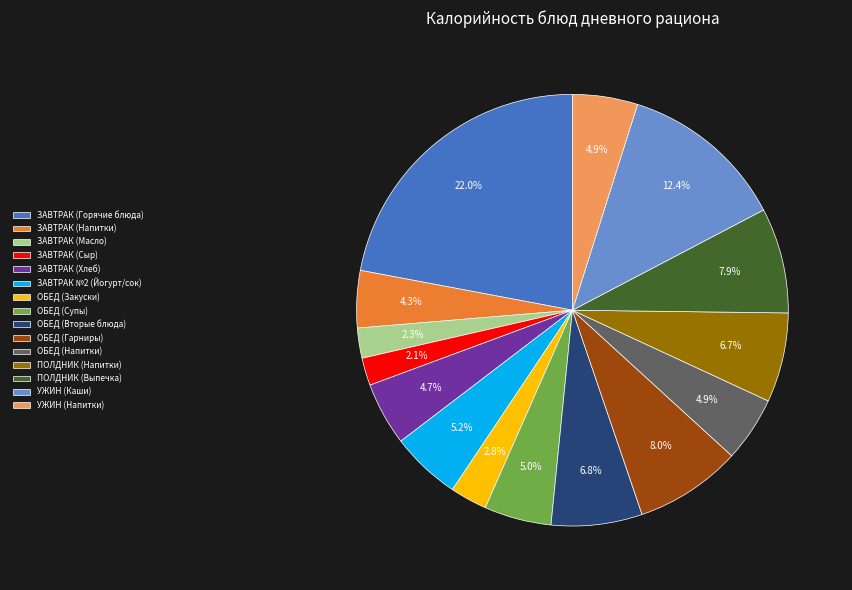

What is the largest slice in the pie chart?

ЗАВТРАК (Горячие блюда)